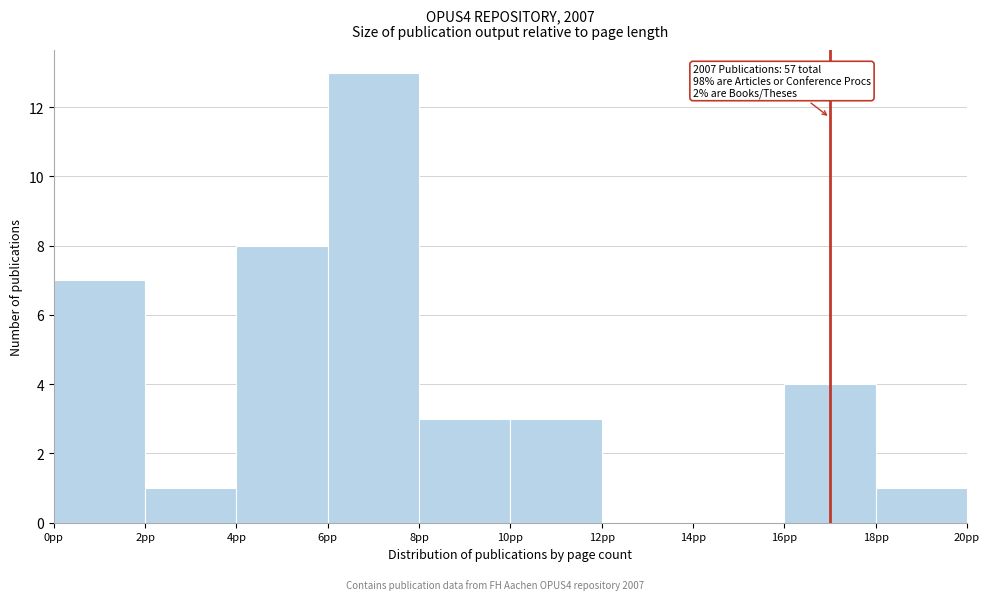

Which range on the x-axis has the tallest bar?

6 to 8